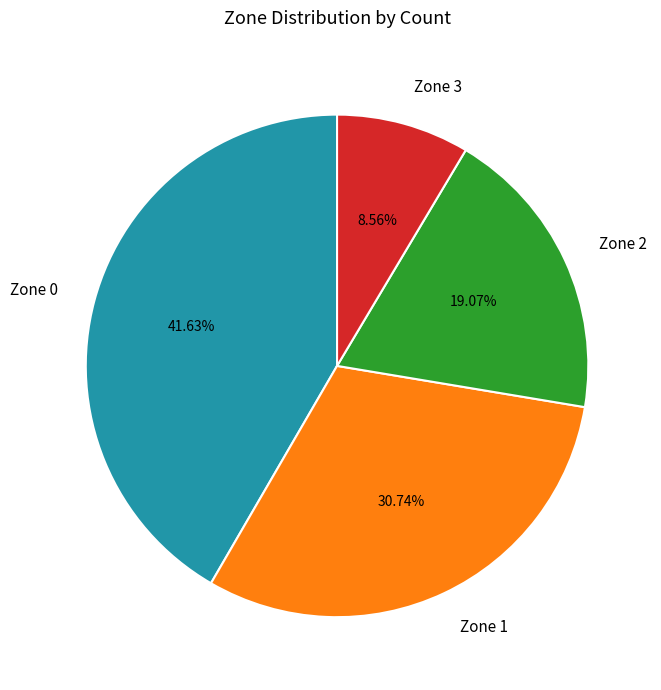

Is it true that Zone 0 is 42% of the pie?

True